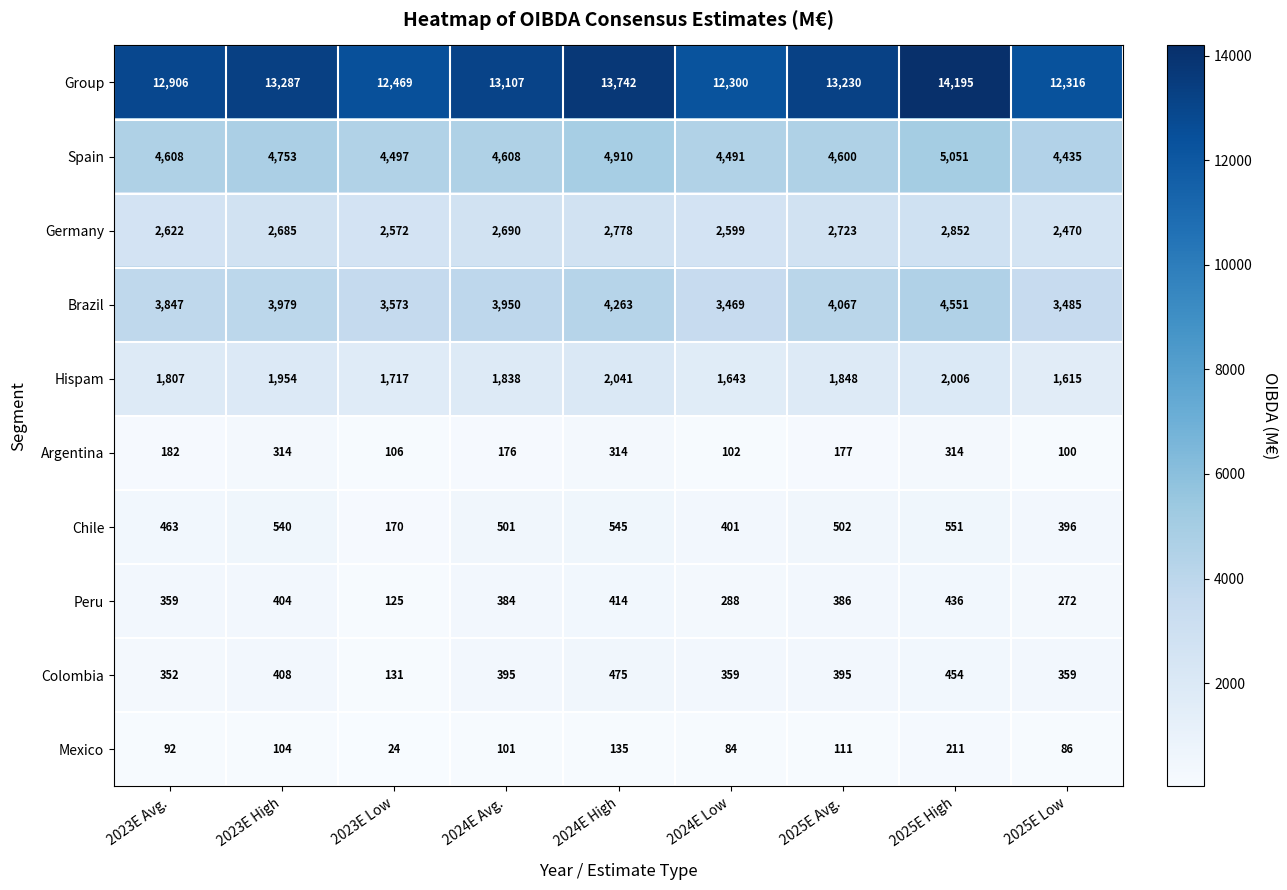

What is the difference between the highest and lowest values at 2025E Low?

12230